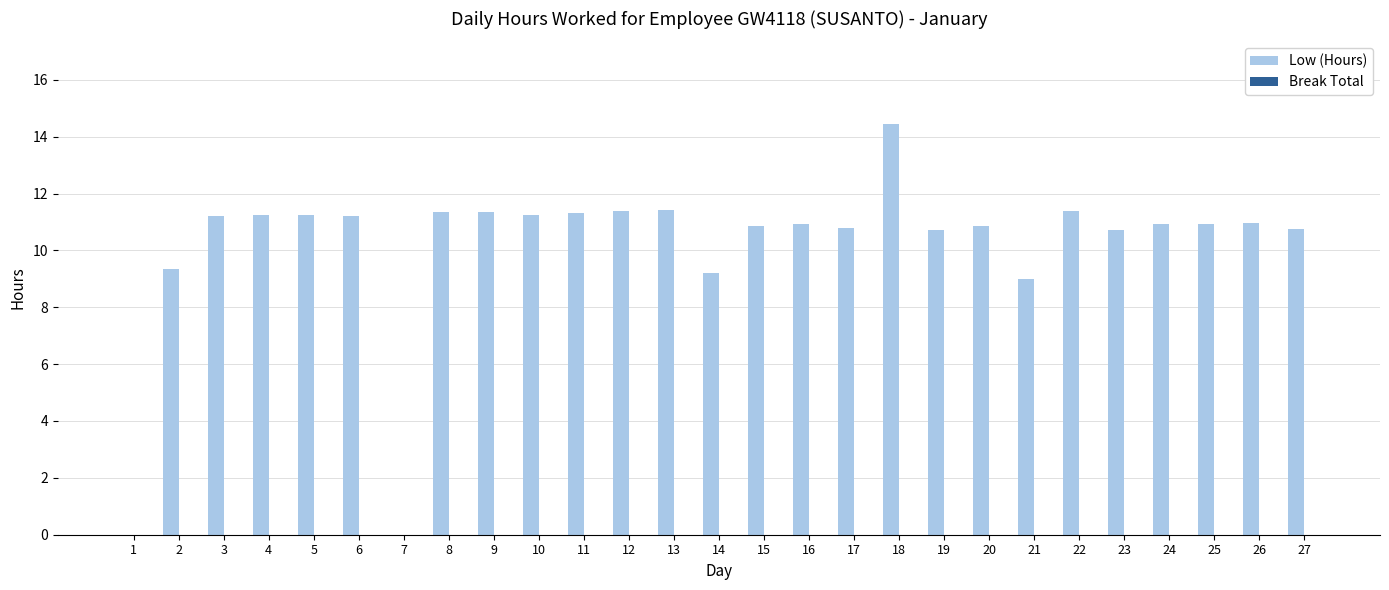

What is the change in value from 17 to 21?

-1.8